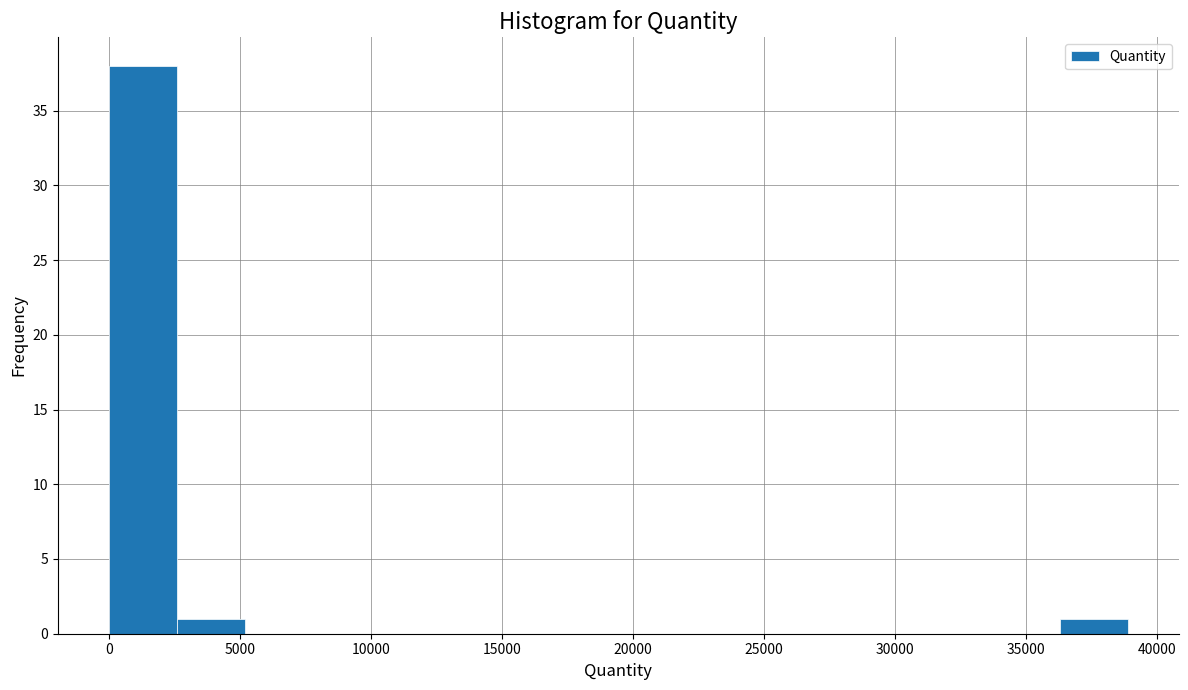

Over which range of the x-axis is the bar tallest?

0 to 2500